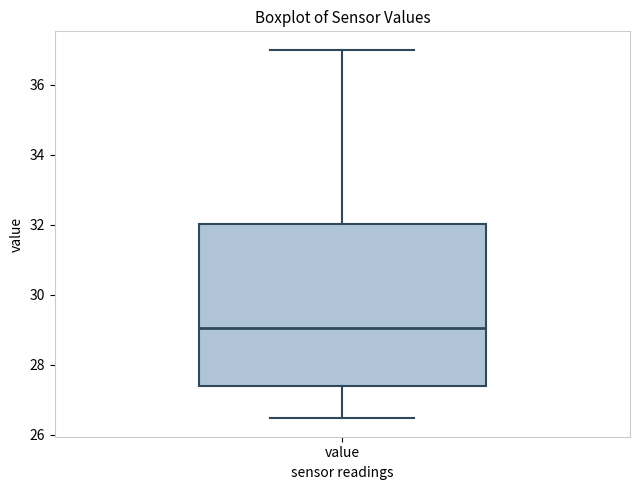

Read this box plot against the y-axis: the position of the median line, the range covered by the box, and the ends of both whiskers. The values are not printed on the chart, so give them approximately, as read against the axis.

median 29.0, box 27.4 to 32.0, whiskers 26.4 to 37.0